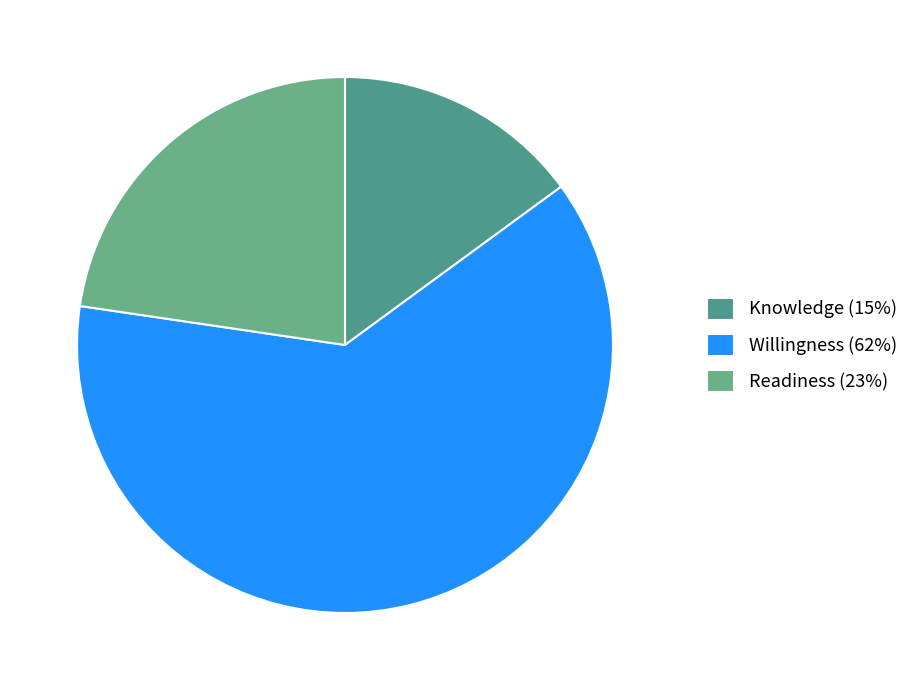

Which category has the biggest portion of the pie?

Willingness